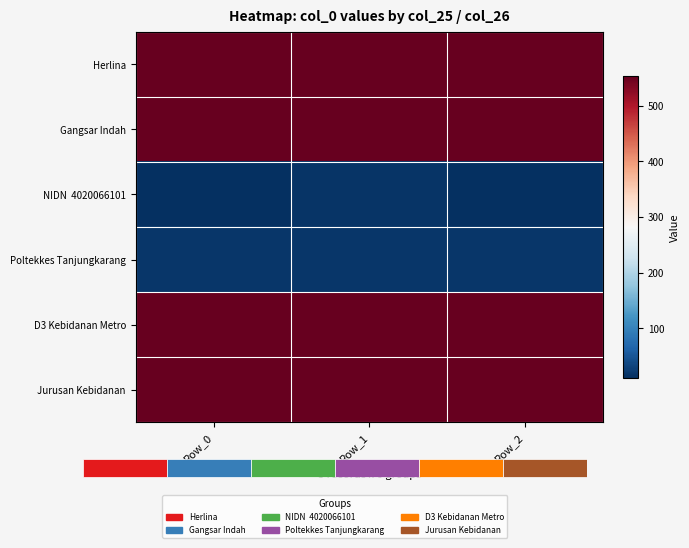

Is it true that D3 Kebidanan Metro equals 138 at Row_2?

False